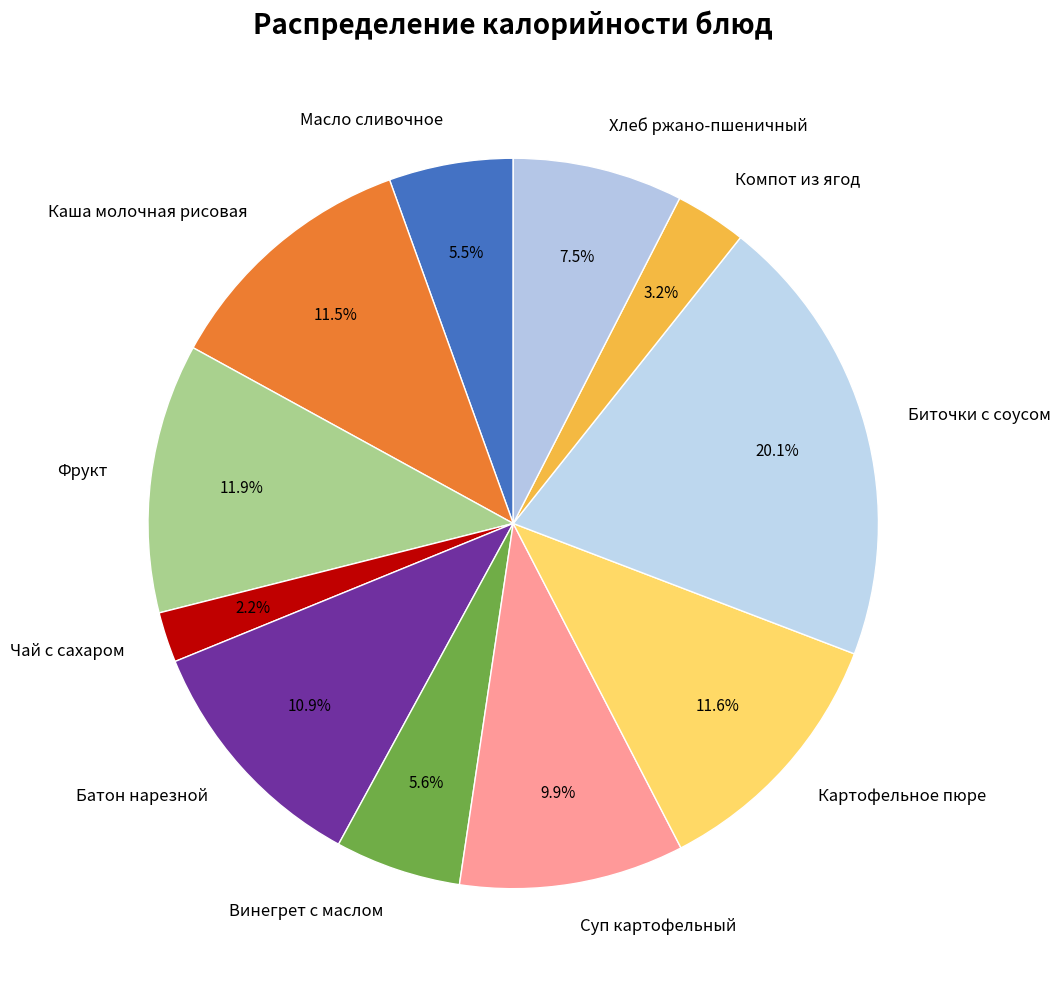

Between Масло сливочное and Каша молочная рисовая, which is larger?

Каша молочная рисовая